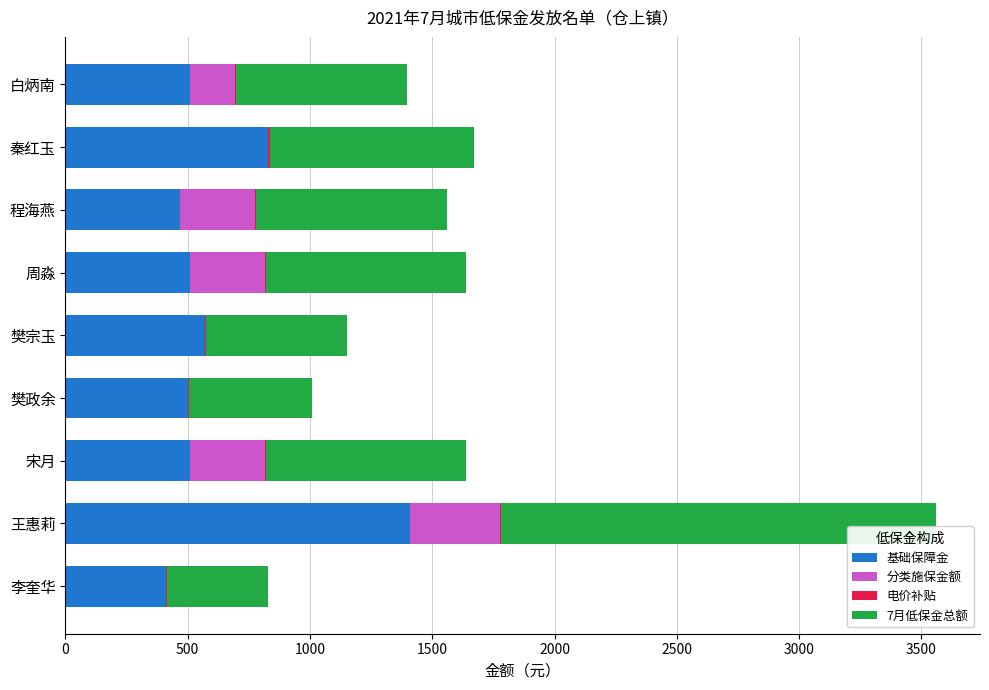

At which label does 基础保障金 reach its peak?

王惠莉